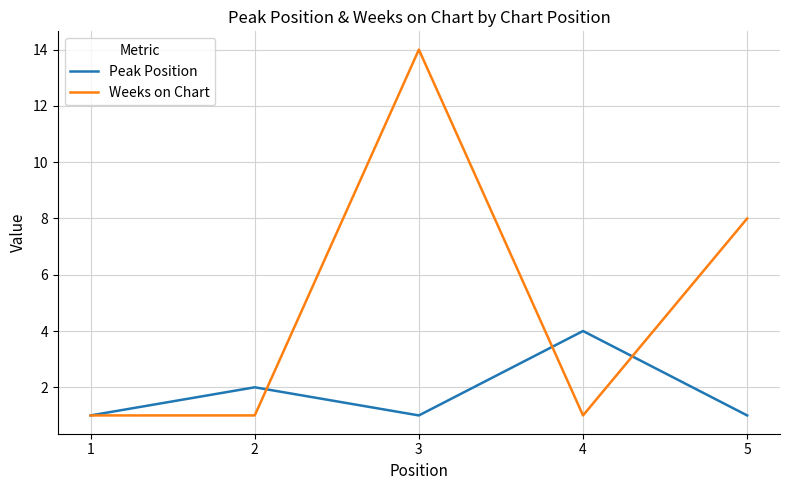

True or false: Weeks on Chart has more than 1 interior local peaks.

False